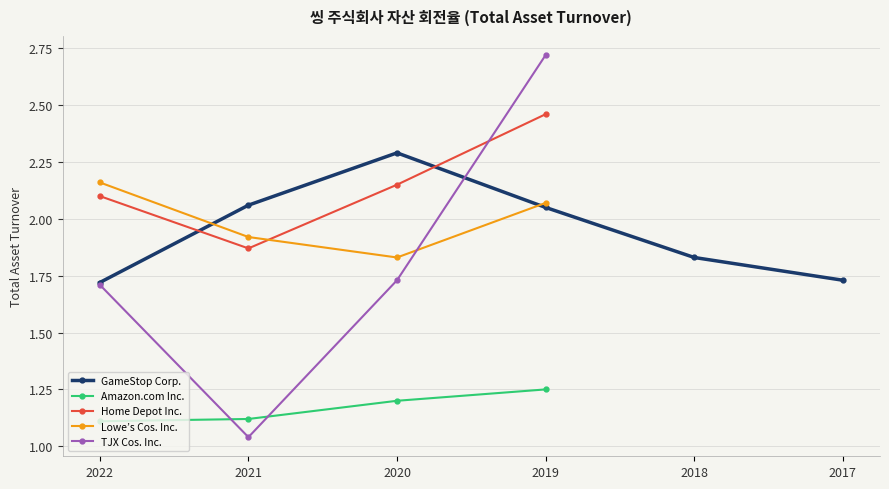

Where is the first local maximum for TJX Cos. Inc.?

2019-02-02